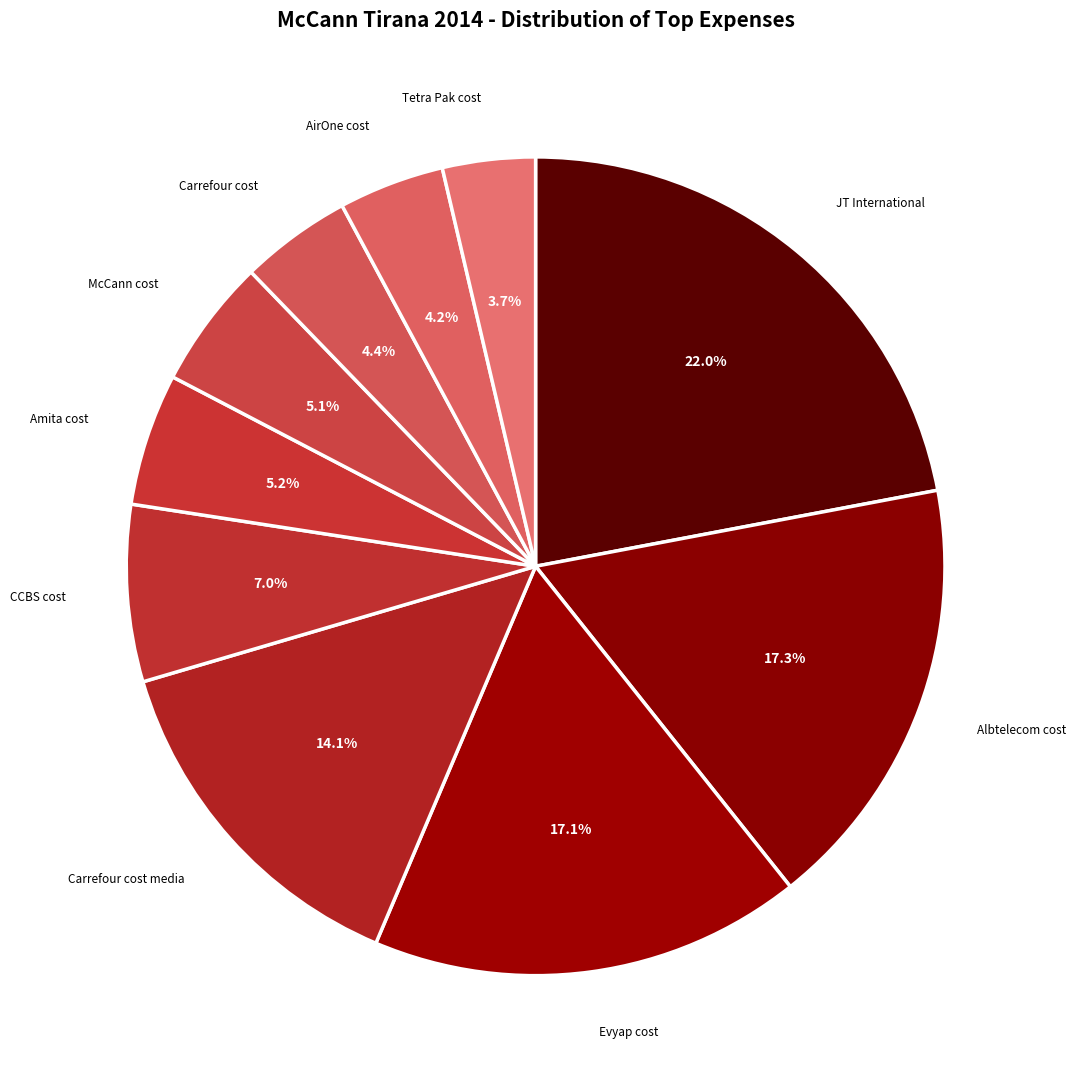

What percentage is the Amita cost slice, to the nearest percent?

5%